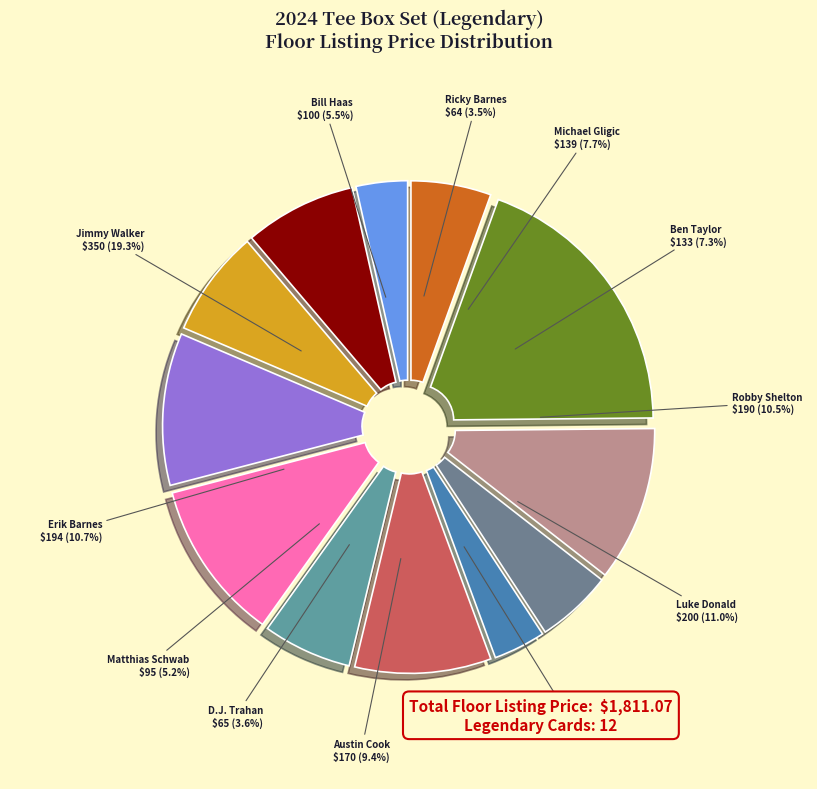

What percentage do Will Gordon and D.J. Trahan together represent?

9.7%